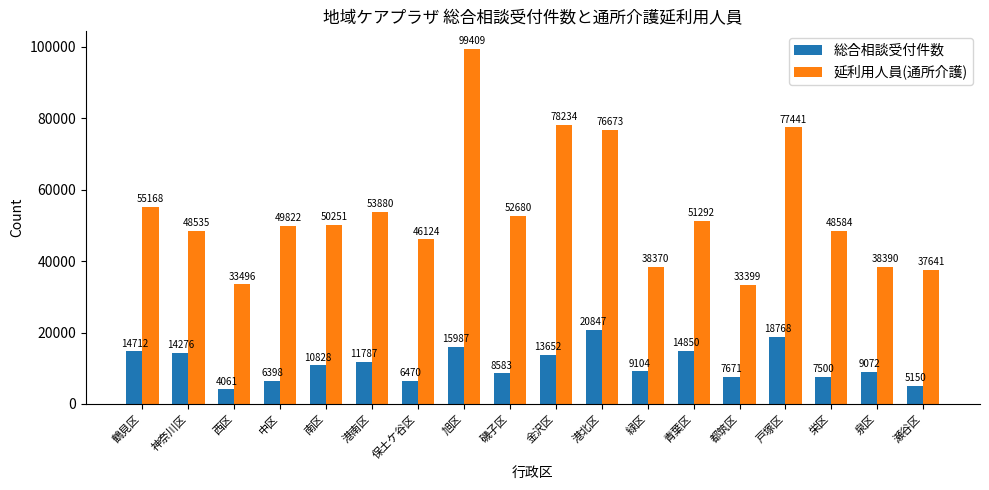

What is the difference between the second highest and minimum values in the 延利用人員(通所介護) series?

44835